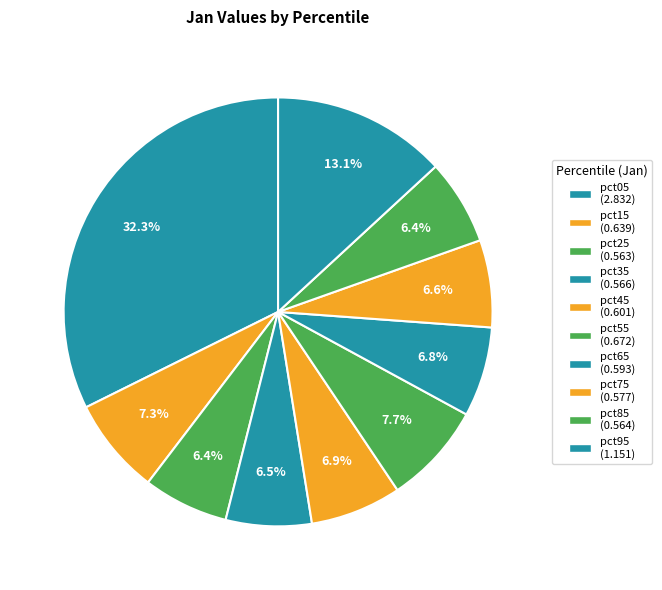

How many slices are in this pie chart?

10